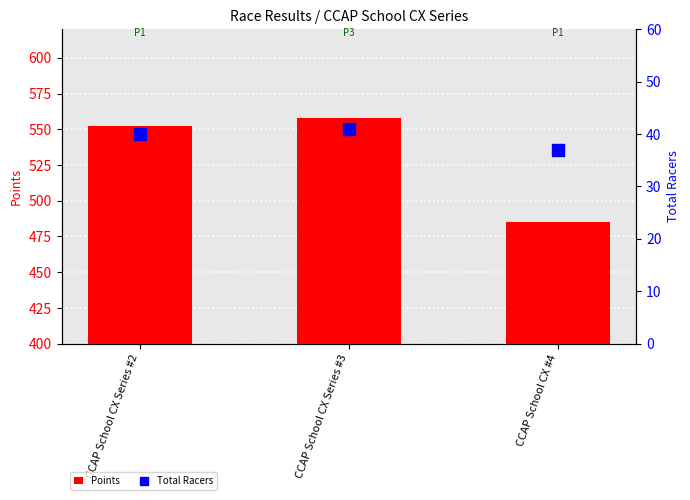

Count the number of data series in this chart.

2